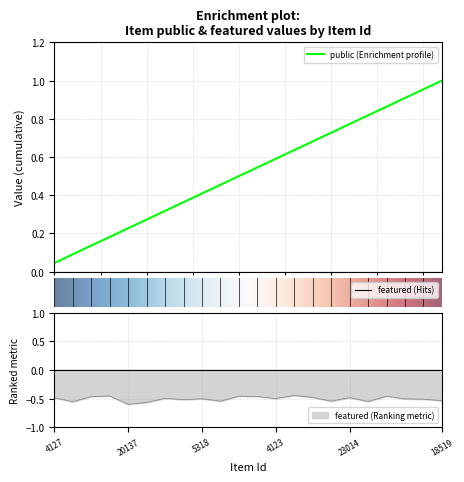

Which has a higher value, 5651 or 20137?

5651